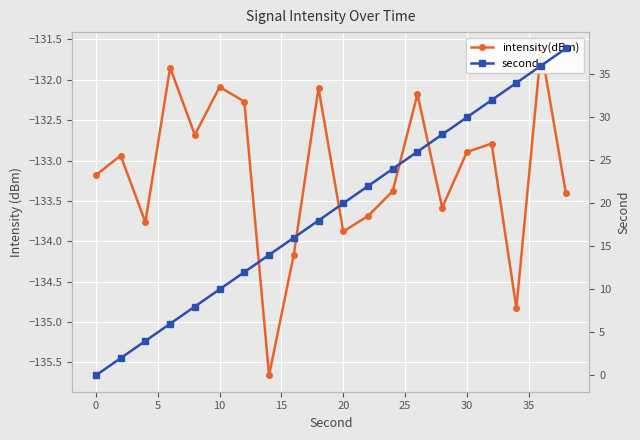

Which series has the widest spread of values?

second